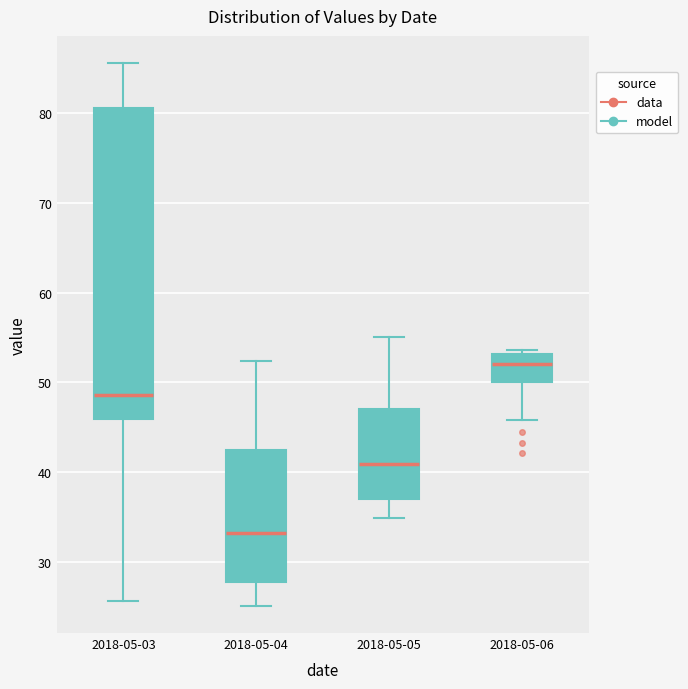

Reading left to right, read every box against the y-axis: the position of its median line, the range the box covers, and the ends of its whiskers. The values are not printed on the chart, so give them approximately, as read against the axis.

2018-05-03: median 49, box 46 to 81, whiskers 26 to 86
2018-05-04: median 33, box 28 to 43, whiskers 25 to 52
2018-05-05: median 41, box 37 to 47, whiskers 35 to 55
2018-05-06: median 52, box 50 to 53, whiskers 46 to 54